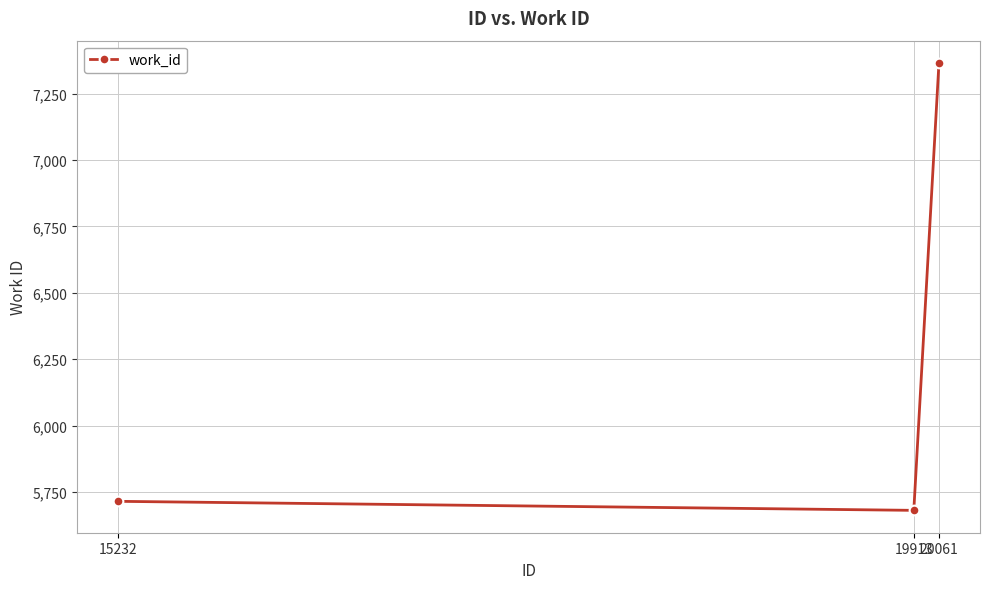

At which category does the chart reach its minimum across all series?

19913